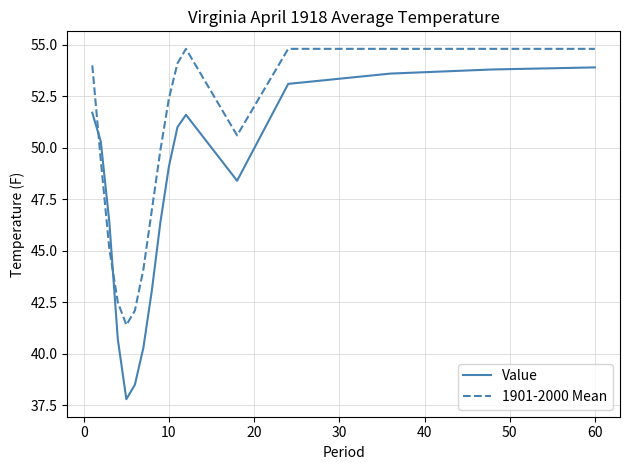

What is the smallest value displayed?

37.8